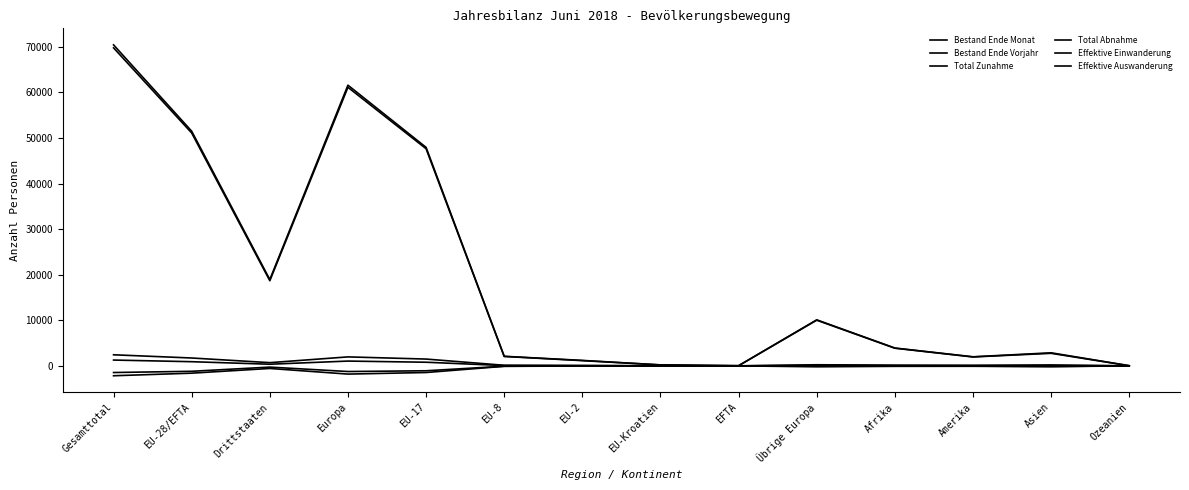

What is the value of the Total Zunahme point at the 2nd from the left?

1726